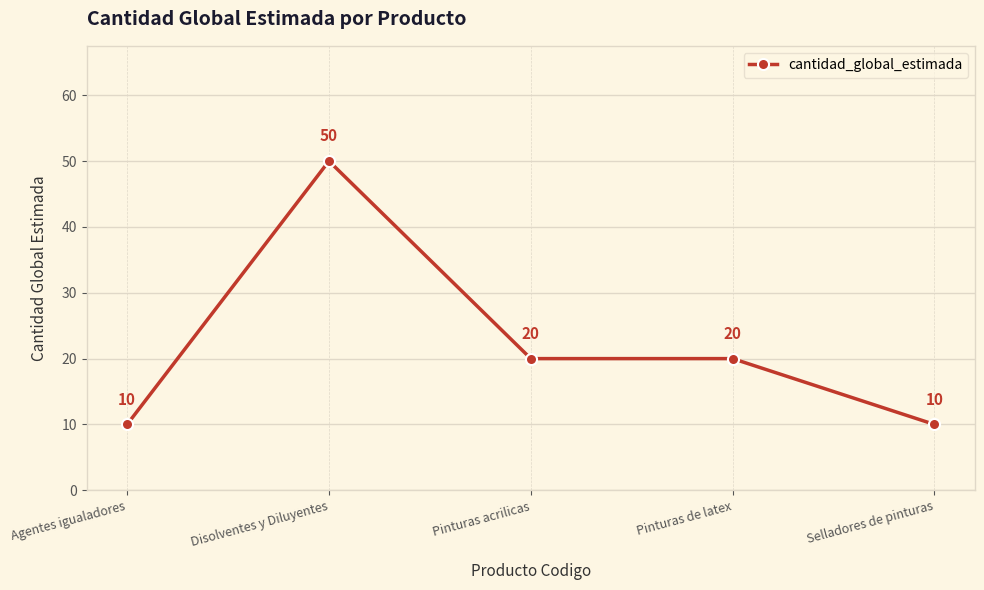

What is the difference between the values at Selladores de pinturas and Pinturas acrilicas?

10